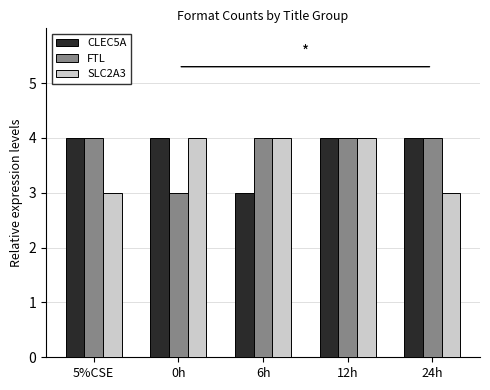

What is the minimum value for FTL?

3